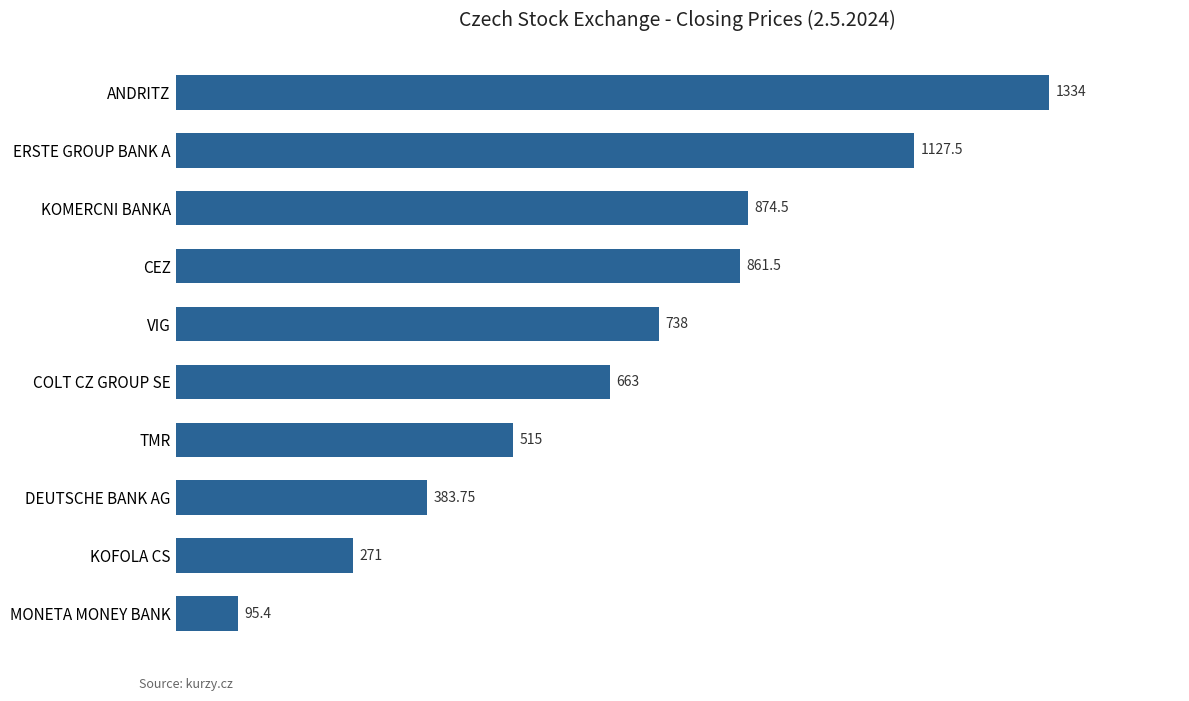

Where is the data nearest to the value 714?

VIG